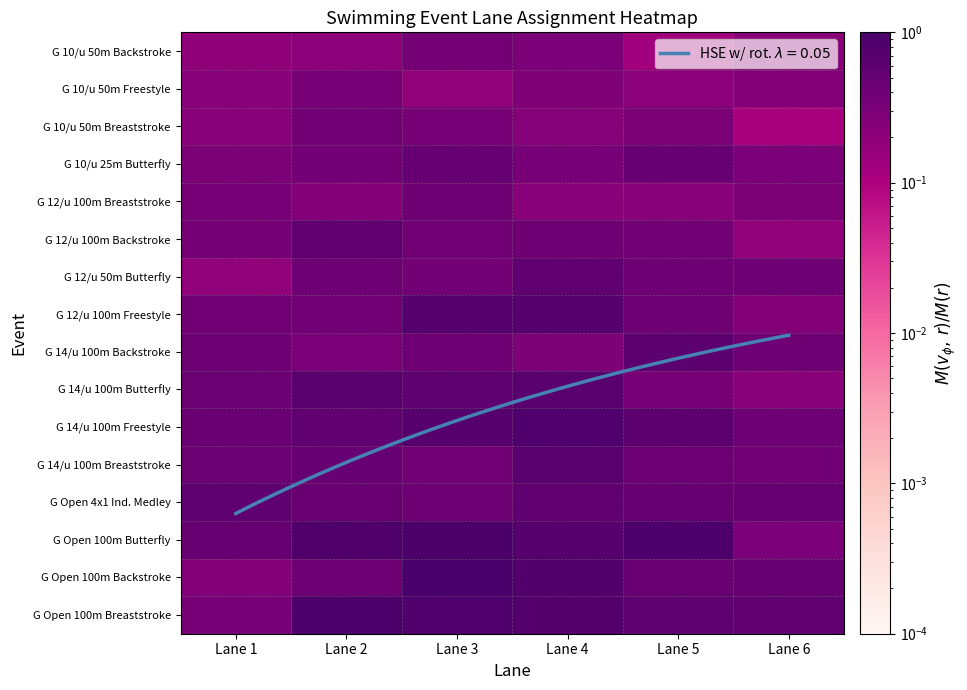

Count the G 12/u 50m Butterfly values in the range 0 to 1.

6